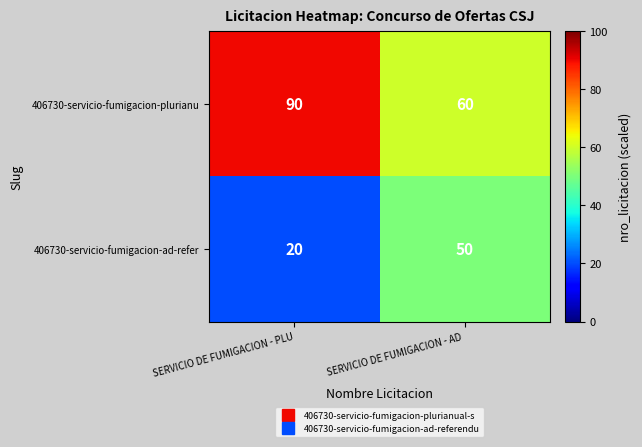

Which category has the lowest value in the 406730-servicio-fumigacion-plurianu series?

SERVICIO DE FUMIGACION - AD 